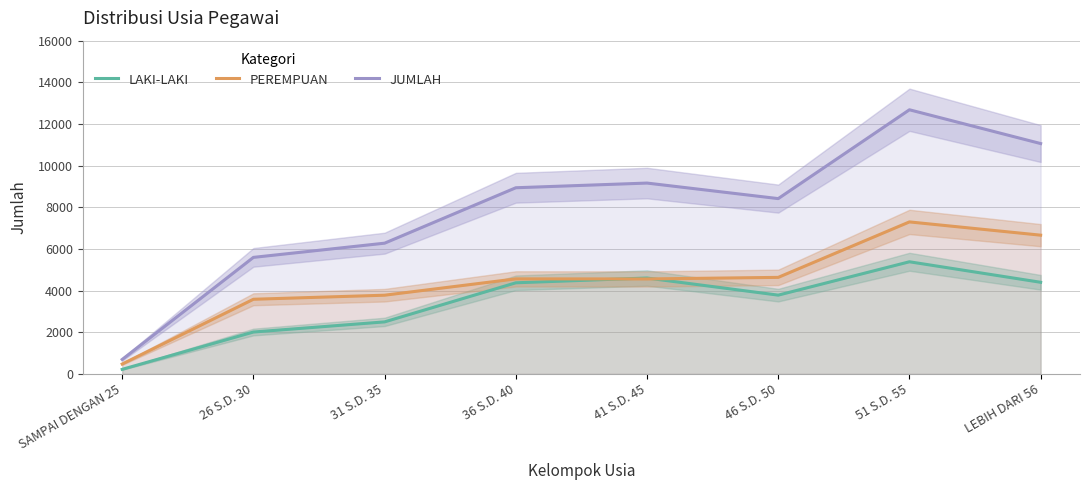

What value does the LAKI-LAKI series have at 31 S.D. 35, to the nearest 10?

2500